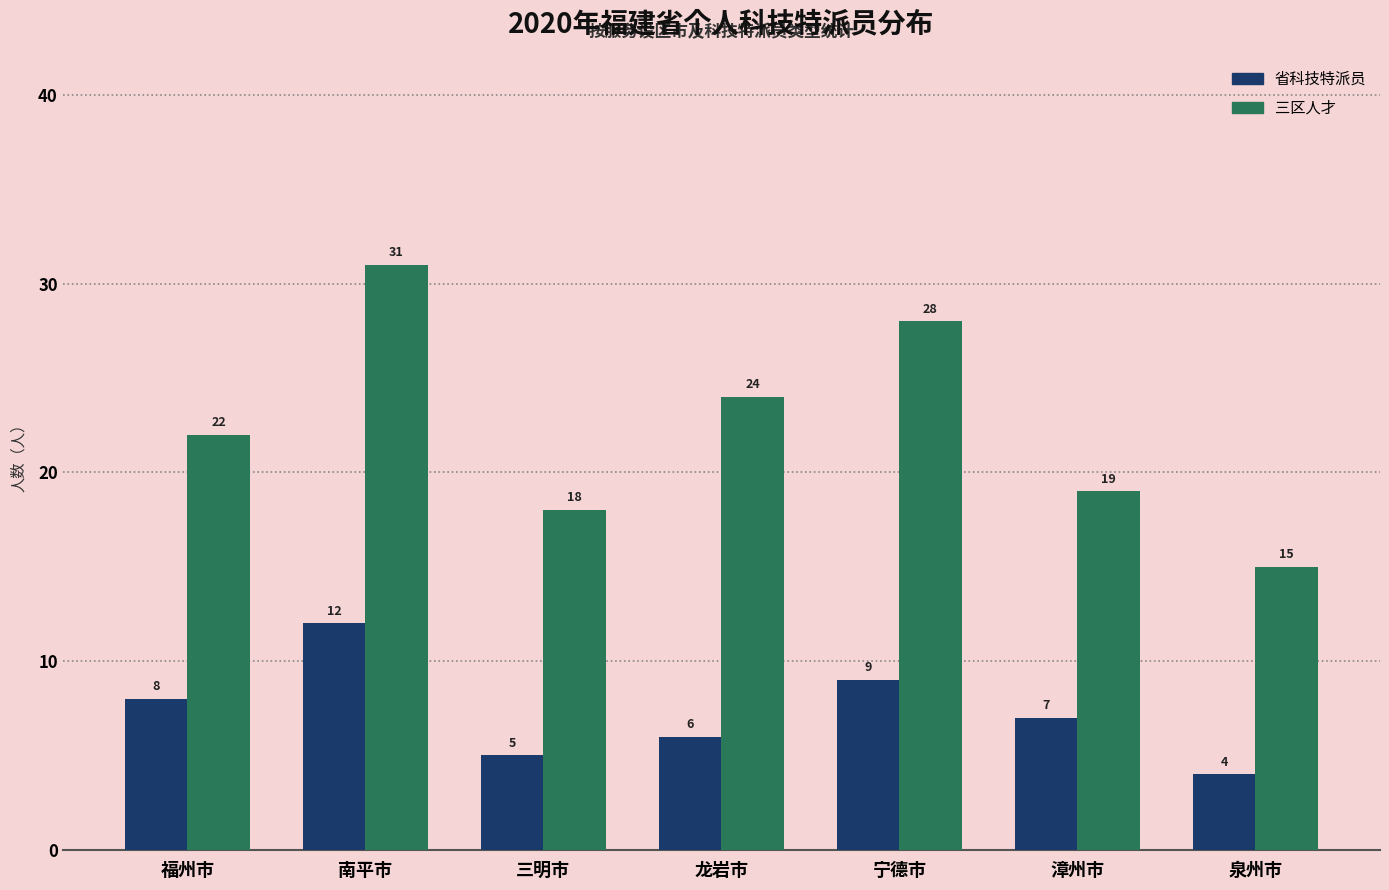

Read the 省科技特派员 value at 福州市.

8